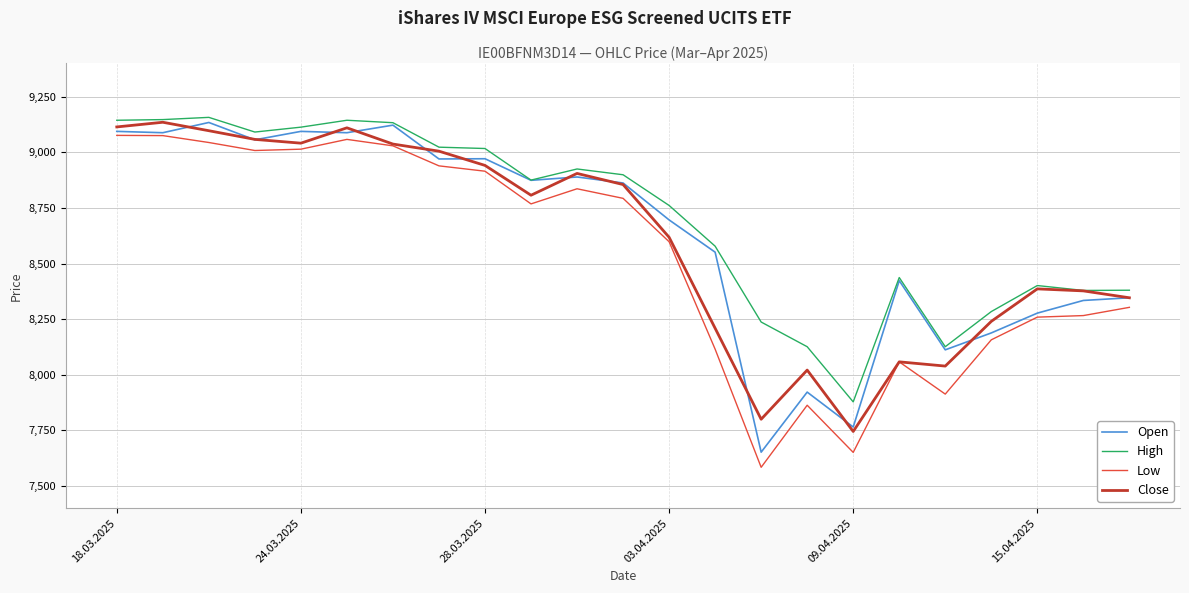

True or false: Low and High intersect in this chart.

False